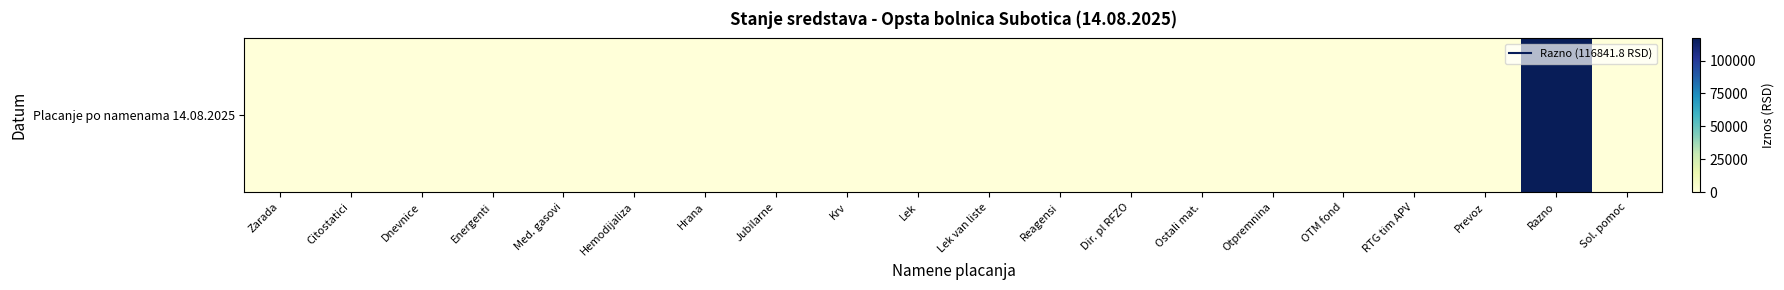

What is the sum of the values at Citostatici and Razno?

116841.8